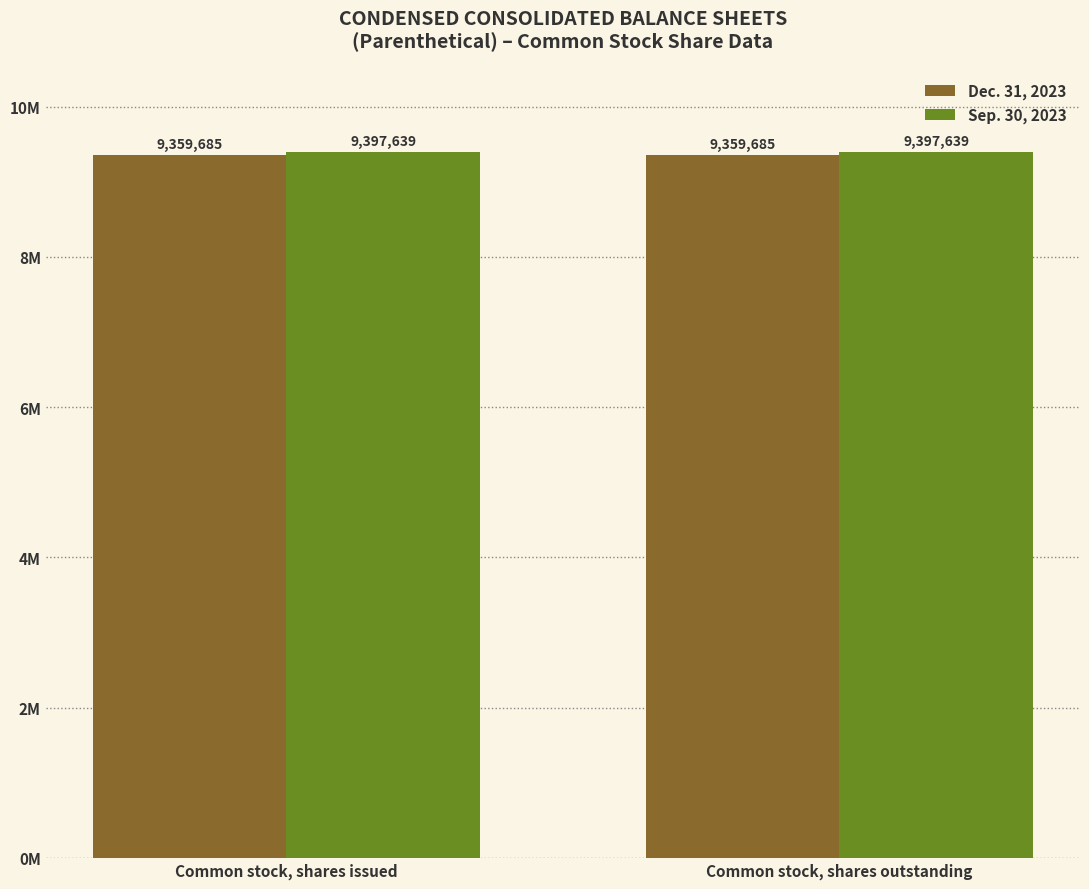

Are the bars horizontal?

No